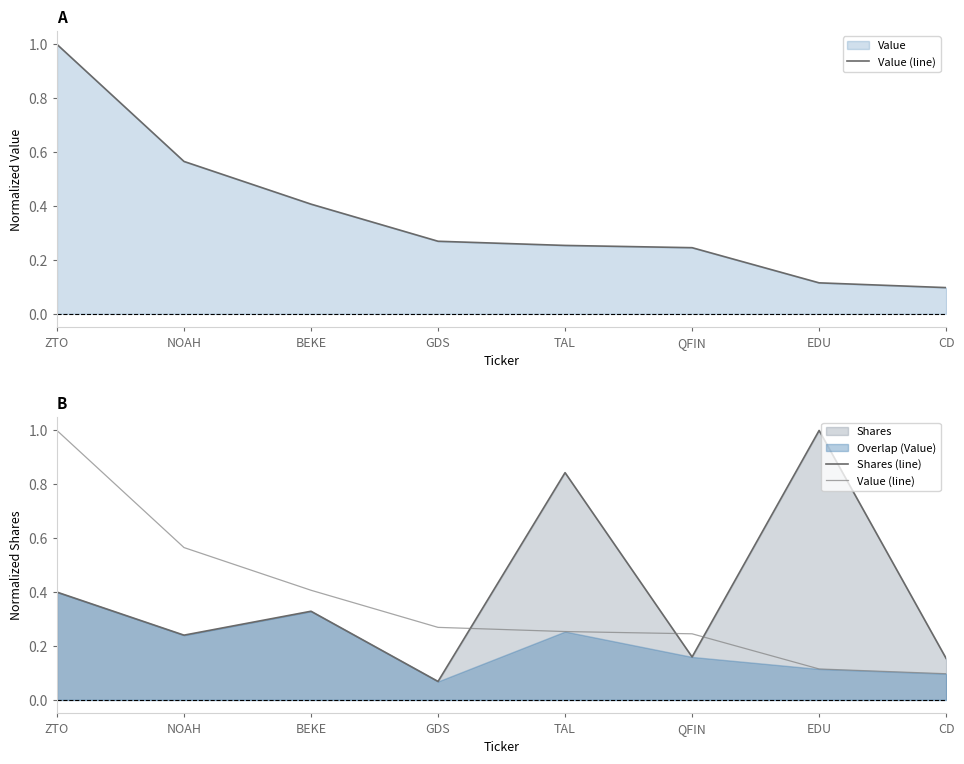

Which has a higher value, GDS or QFIN?

GDS